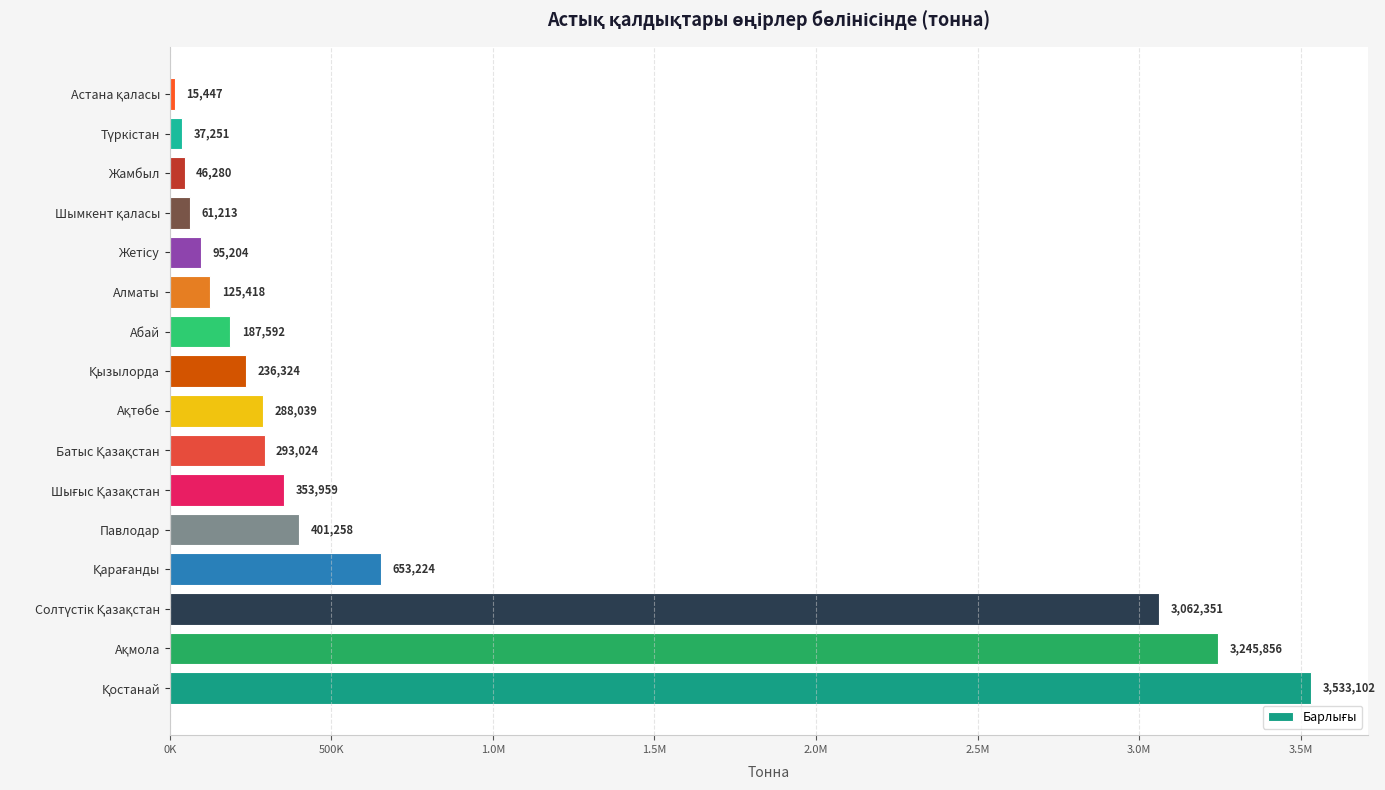

Are the bars horizontal?

Yes